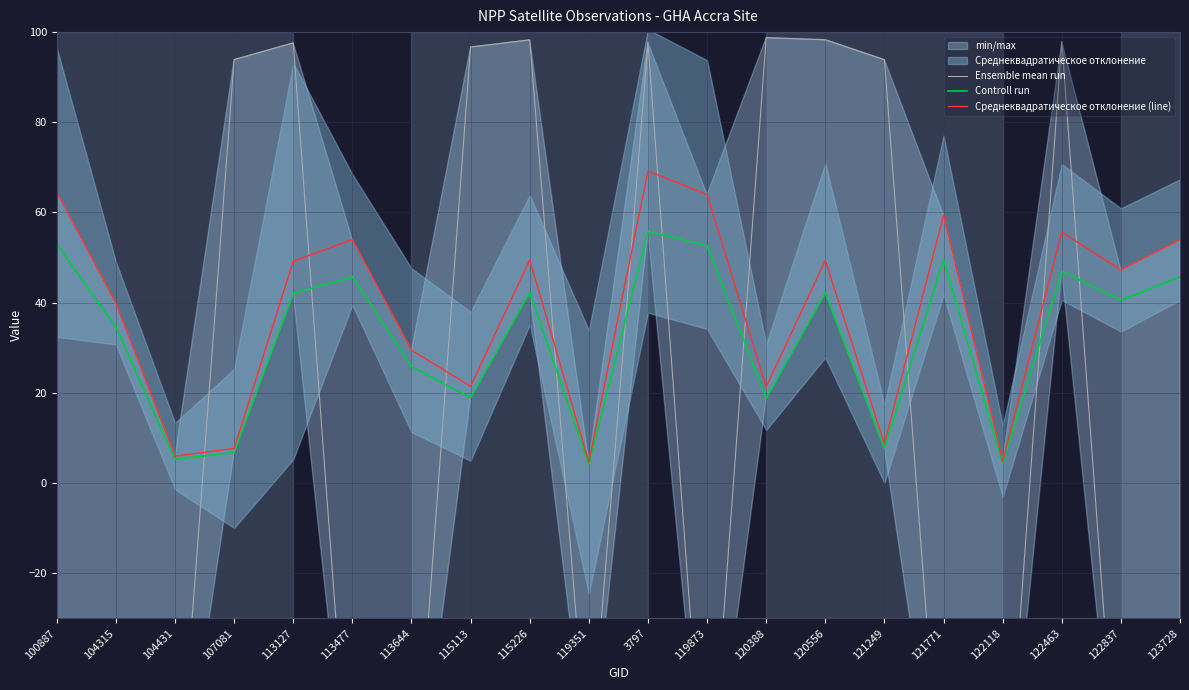

Is it true that Controll run equals 76.7 at 100887?

False